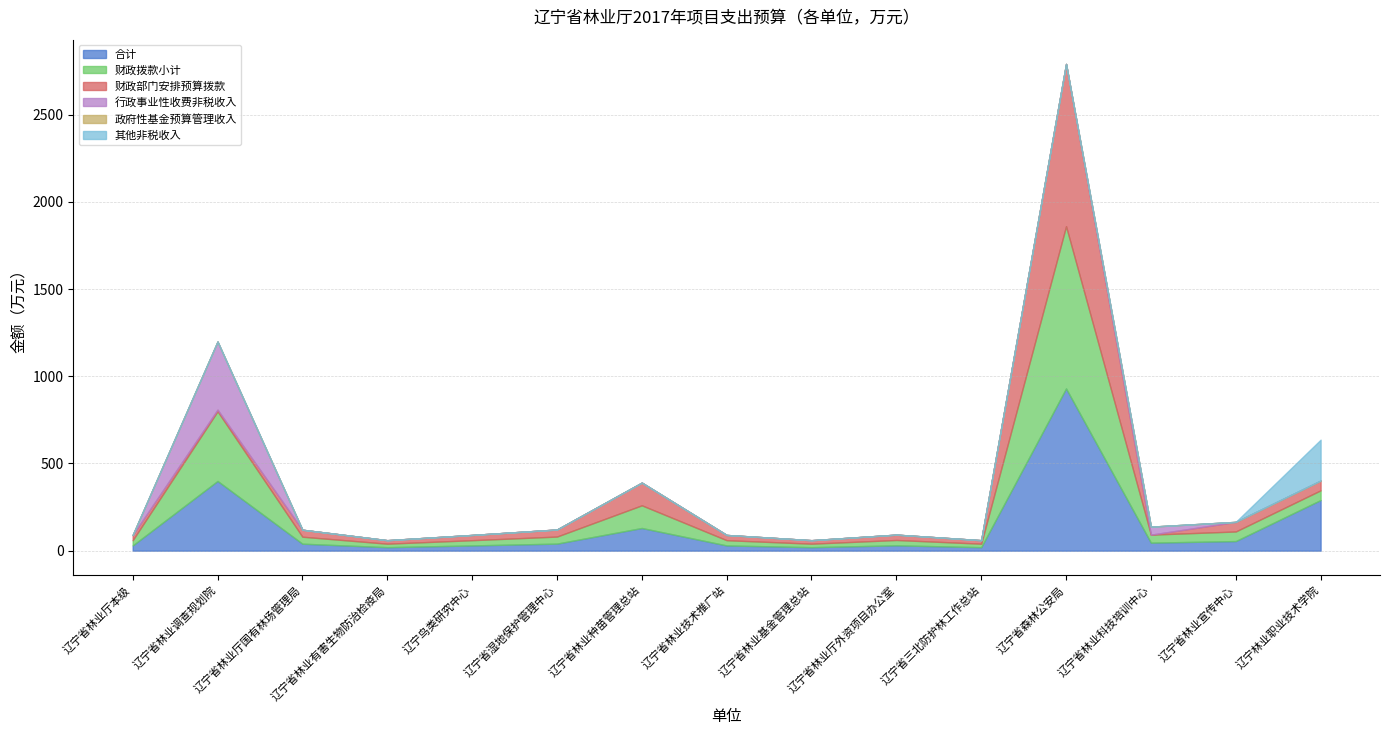

Which category has the highest value in the 政府性基金预算管理收入 series?

辽宁省林业厅本级